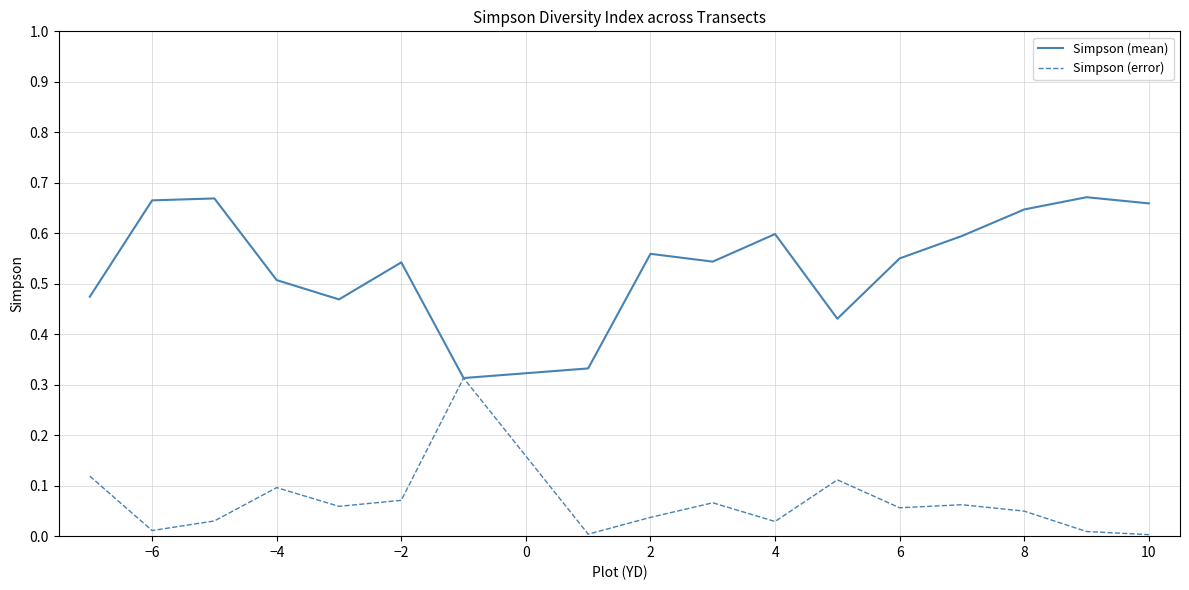

Which series has the largest total across all categories?

Simpson (mean)